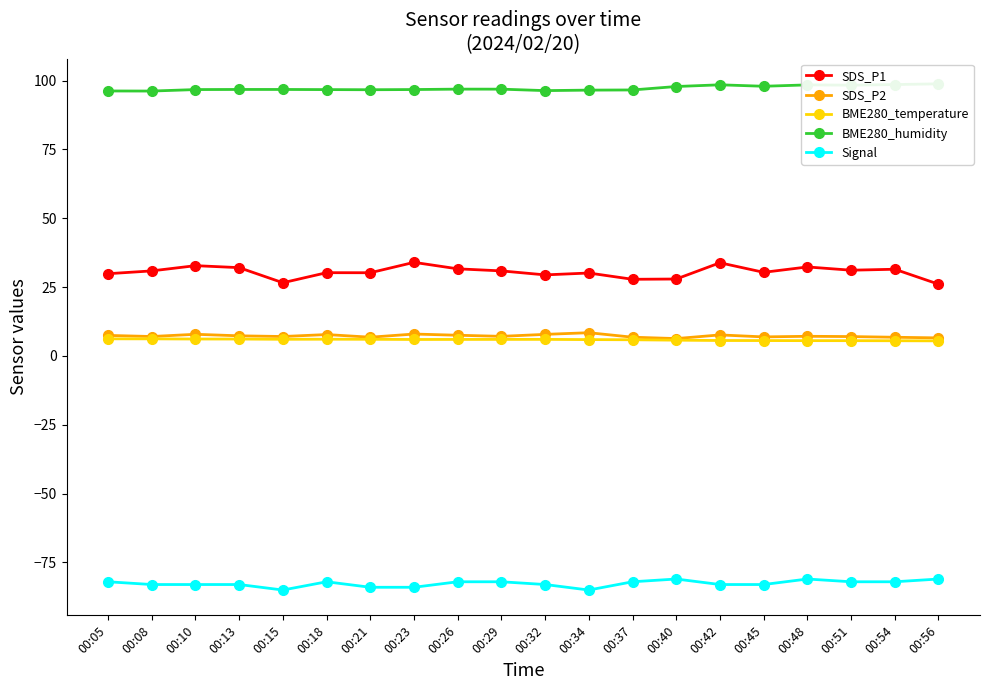

Where does the SDS_P1 series first go above 30?

00:08